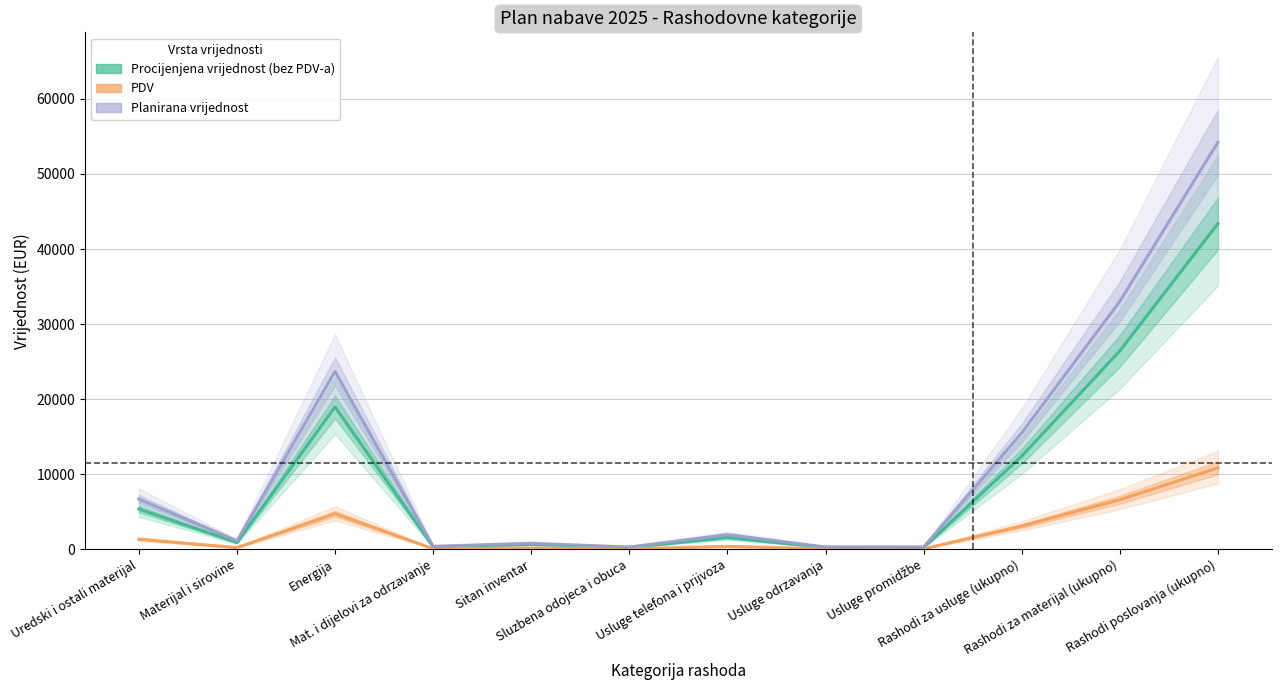

Which series has the widest spread of values?

Planirana vrijednost